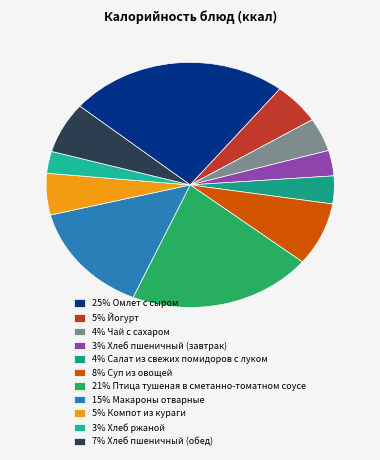

How many segments does this pie chart have?

11